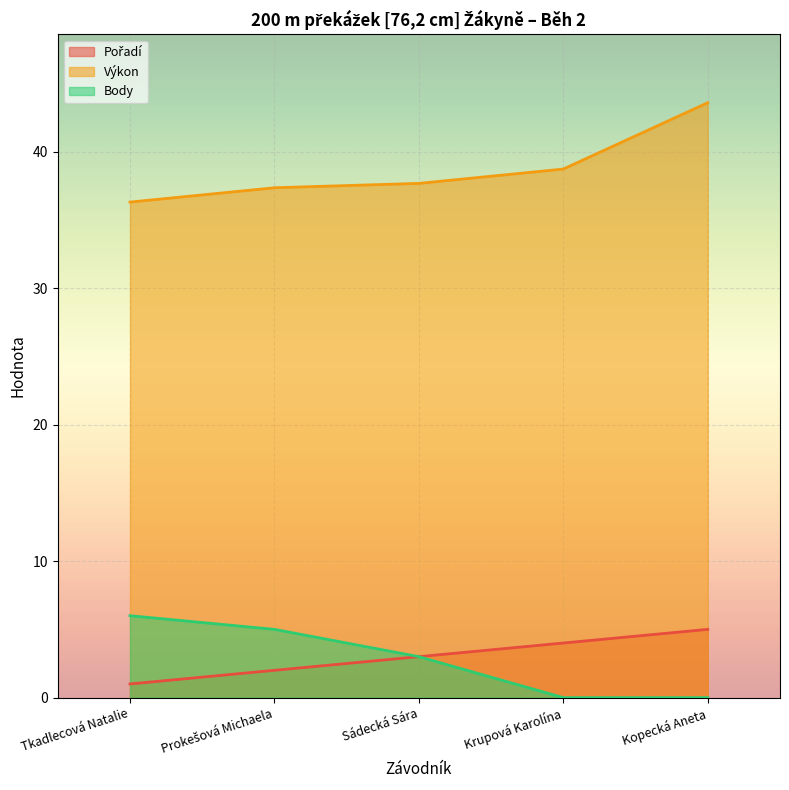

Reading left to right, transcribe all the data shown in this chart.

Pořadí: 1.0	2.0	3.0	4.0	5.0
Výkon: 36.3	37.4	37.7	38.7	43.6
Body: 6.0	5.0	3.0	0.0	0.0